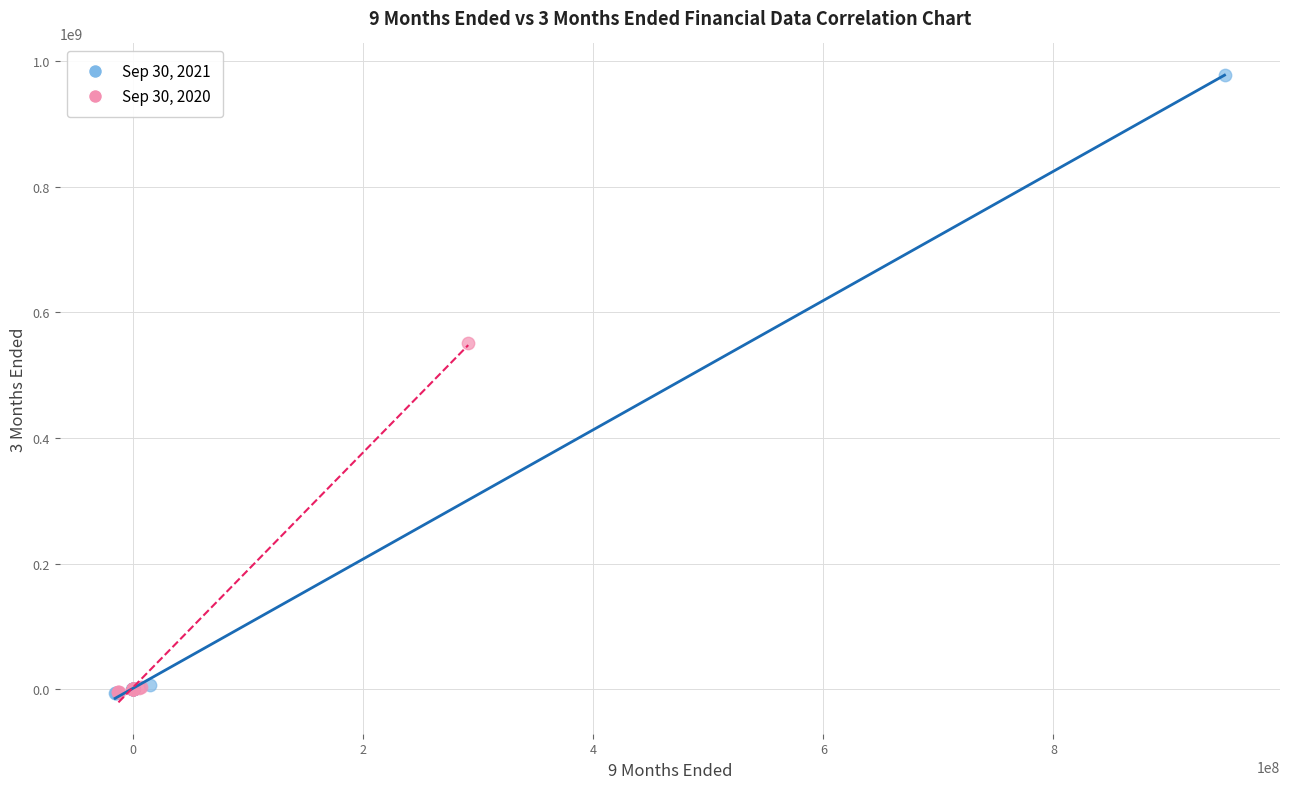

Which series has the widest spread of Y values?

Sep 30, 2021